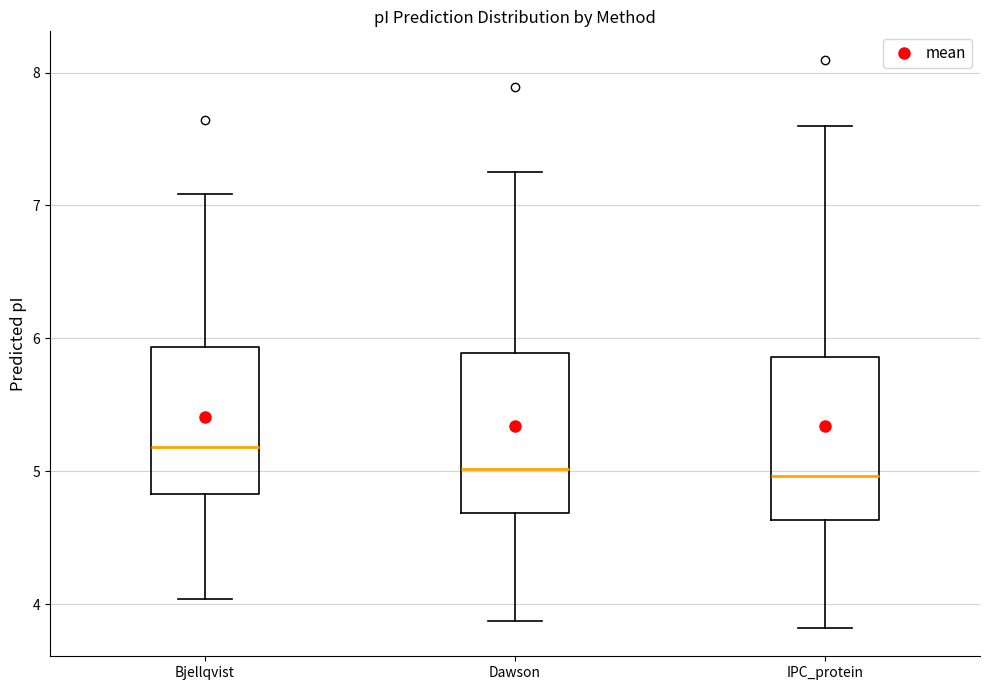

Reading left to right, read every box against the y-axis: the position of its median line, the range the box covers, and the ends of its whiskers. The values are not printed on the chart, so give them approximately, as read against the axis.

Bjellqvist: median 5.2, box 4.8 to 5.9, whiskers 4.0 to 7.1
Dawson: median 5.0, box 4.7 to 5.9, whiskers 3.9 to 7.2
IPC_protein: median 5.0, box 4.6 to 5.9, whiskers 3.8 to 7.6